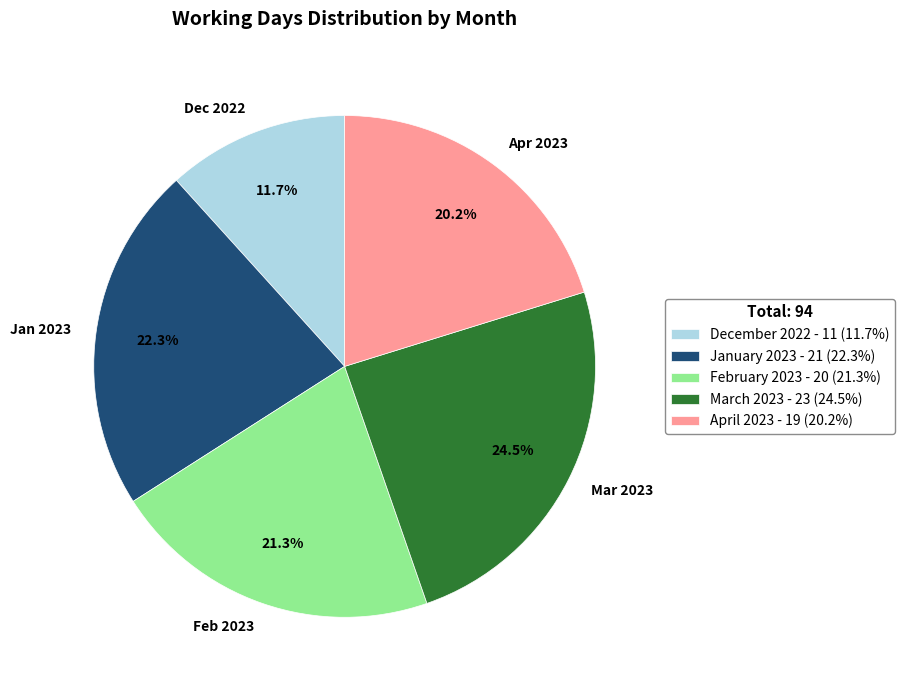

To the nearest percent, what is the average slice percentage?

20%